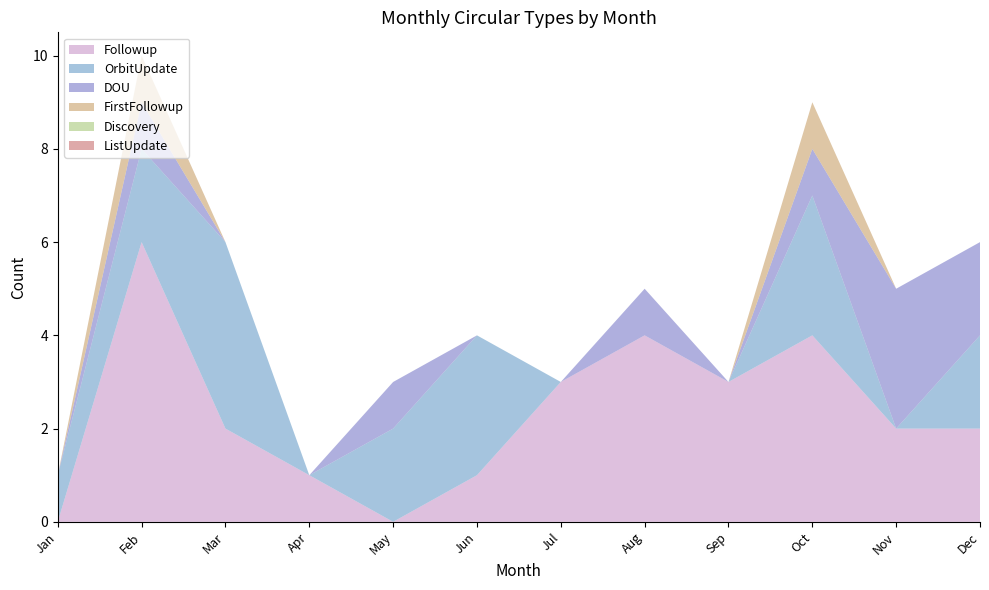

Reading left to right, transcribe all the data shown in this chart.

Followup: Jan=0	Feb=6	Mar=2	Apr=1	May=0	Jun=1	Jul=3	Aug=4	Sep=3	Oct=4	Nov=2	Dec=2
OrbitUpdate: Jan=1	Feb=2	Mar=4	Apr=0	May=2	Jun=3	Jul=0	Aug=0	Sep=0	Oct=3	Nov=0	Dec=2
DOU: Jan=0	Feb=1	Mar=0	Apr=0	May=1	Jun=0	Jul=0	Aug=1	Sep=0	Oct=1	Nov=3	Dec=2
FirstFollowup: Jan=0	Feb=1	Mar=0	Apr=0	May=0	Jun=0	Jul=0	Aug=0	Sep=0	Oct=1	Nov=0	Dec=0
Discovery: Jan=0	Feb=0	Mar=0	Apr=0	May=0	Jun=0	Jul=0	Aug=0	Sep=0	Oct=0	Nov=0	Dec=0
ListUpdate: Jan=0	Feb=0	Mar=0	Apr=0	May=0	Jun=0	Jul=0	Aug=0	Sep=0	Oct=0	Nov=0	Dec=0